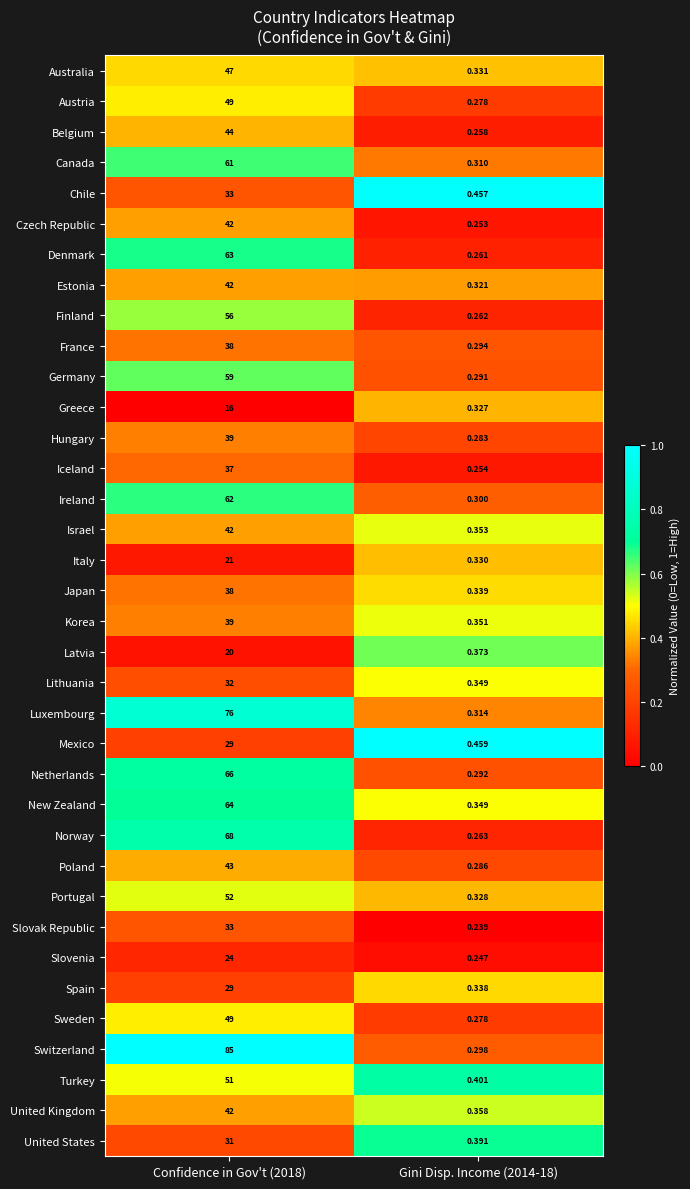

Which series changed the most between Confidence in Gov't (2018) and Gini Disp. Income (2014-18)?

Switzerland